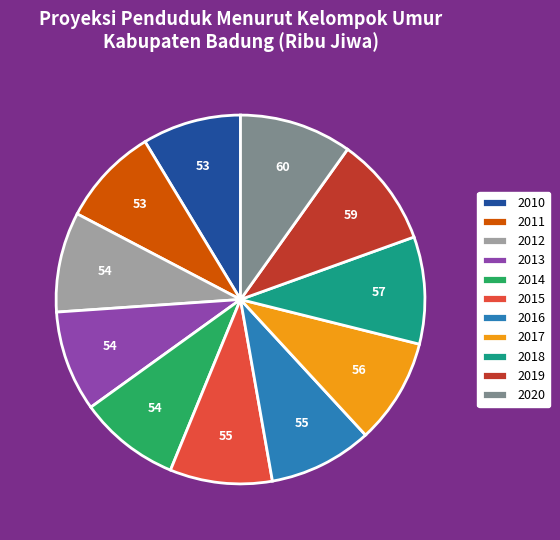

Approximately how many times larger is the value at 2020 compared to 2012?

1.1